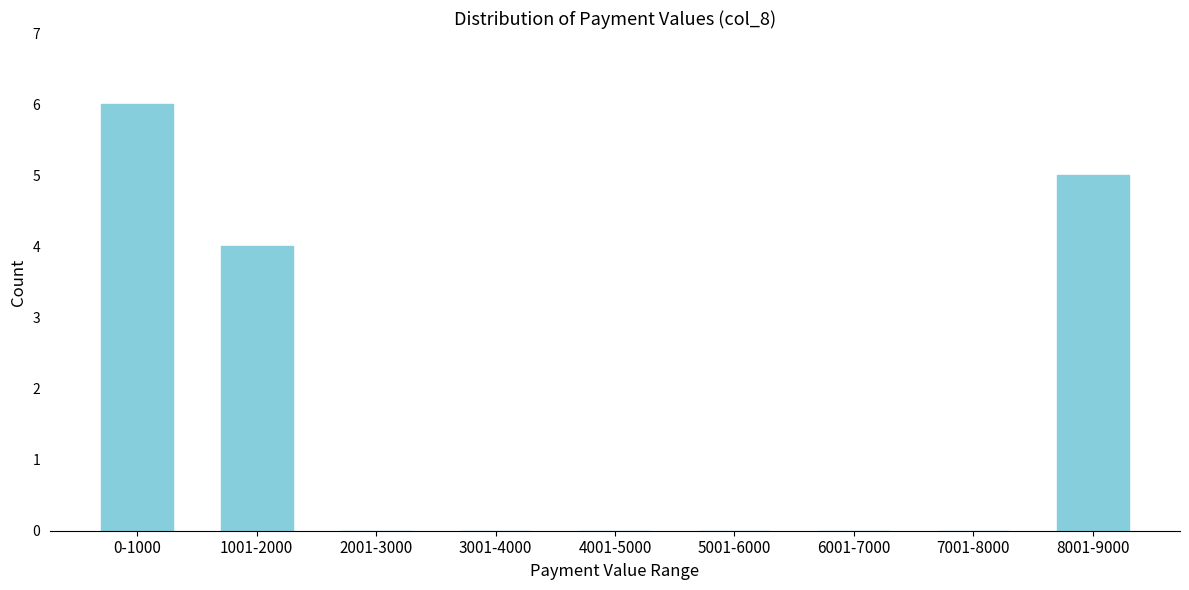

Reading right to left, what are all the values shown in this chart?

8001-9000=5	7001-8000=0	6001-7000=0	5001-6000=0	4001-5000=0	3001-4000=0	2001-3000=0	1001-2000=4	0-1000=6